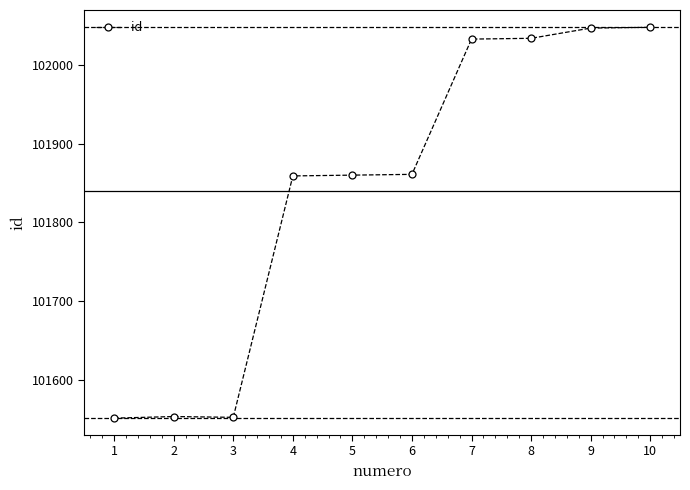

The chart shows a value of 101551 at 1. True or false?

True